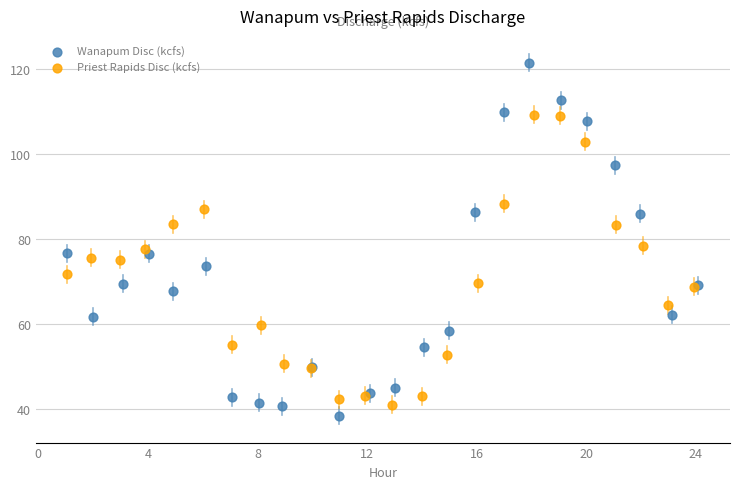

Which series has the widest spread of Y values?

Wanapum Disc (kcfs)